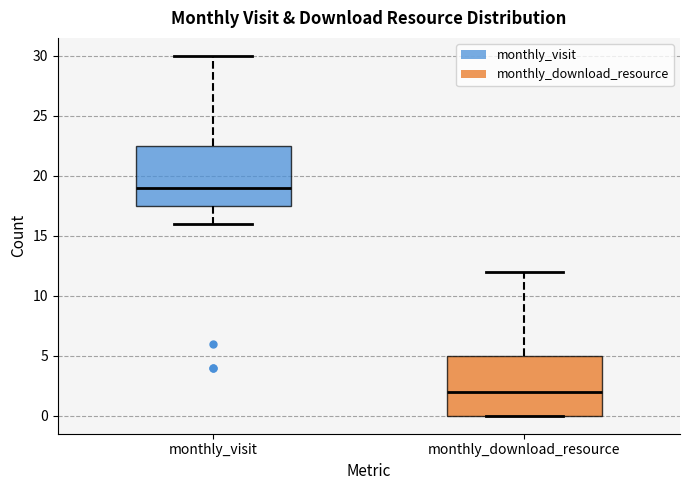

Which box has the highest median line?

monthly_visit